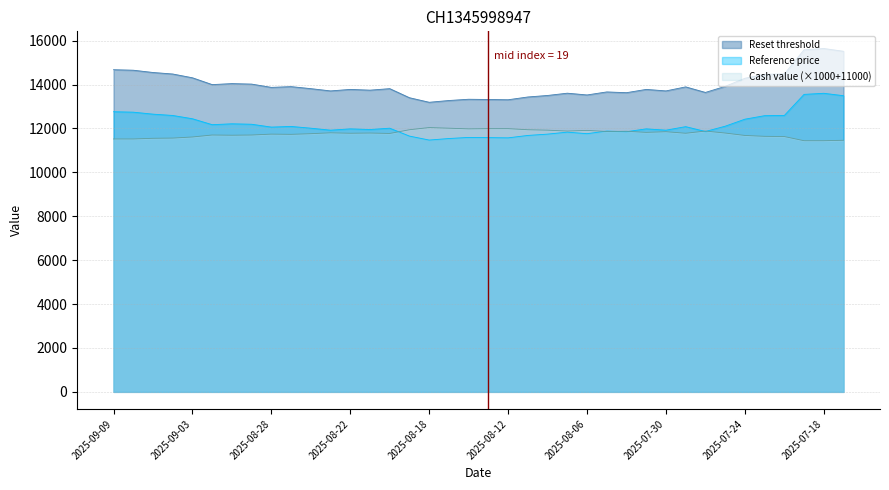

What is the maximum value for Reset threshold?

15640.0